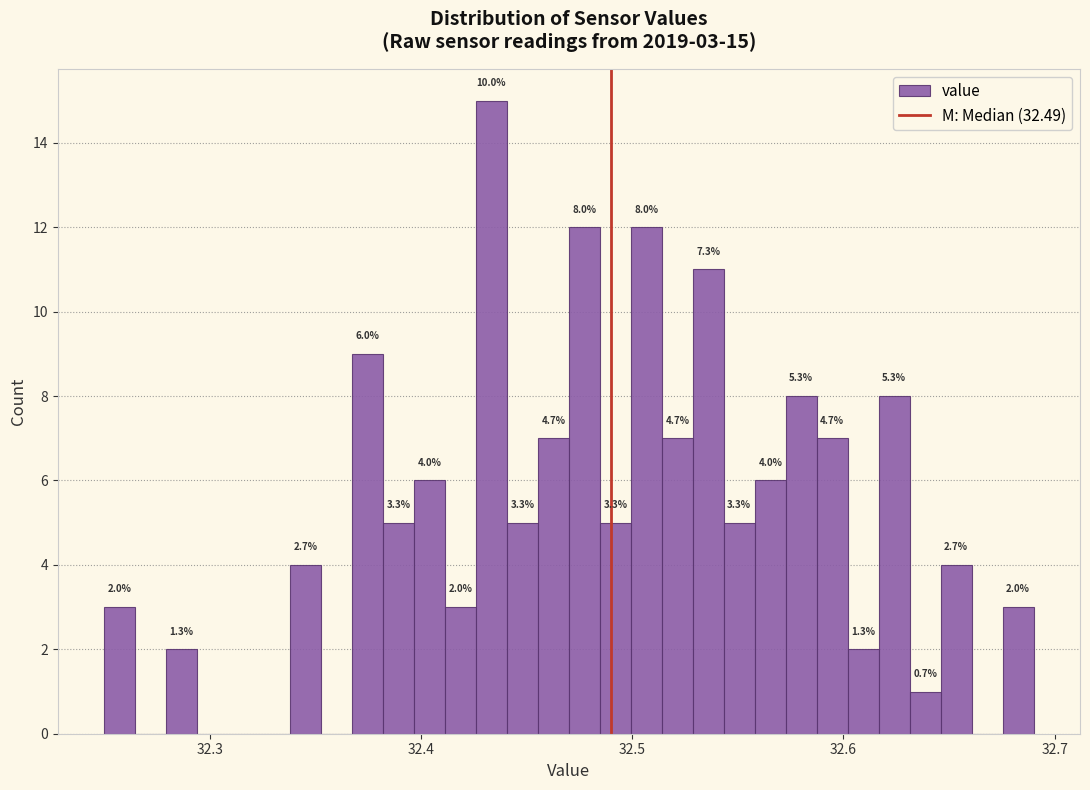

Around what value on the x-axis is the tallest bar? Give the approximate position of its centre, as read against the axis.

32.43